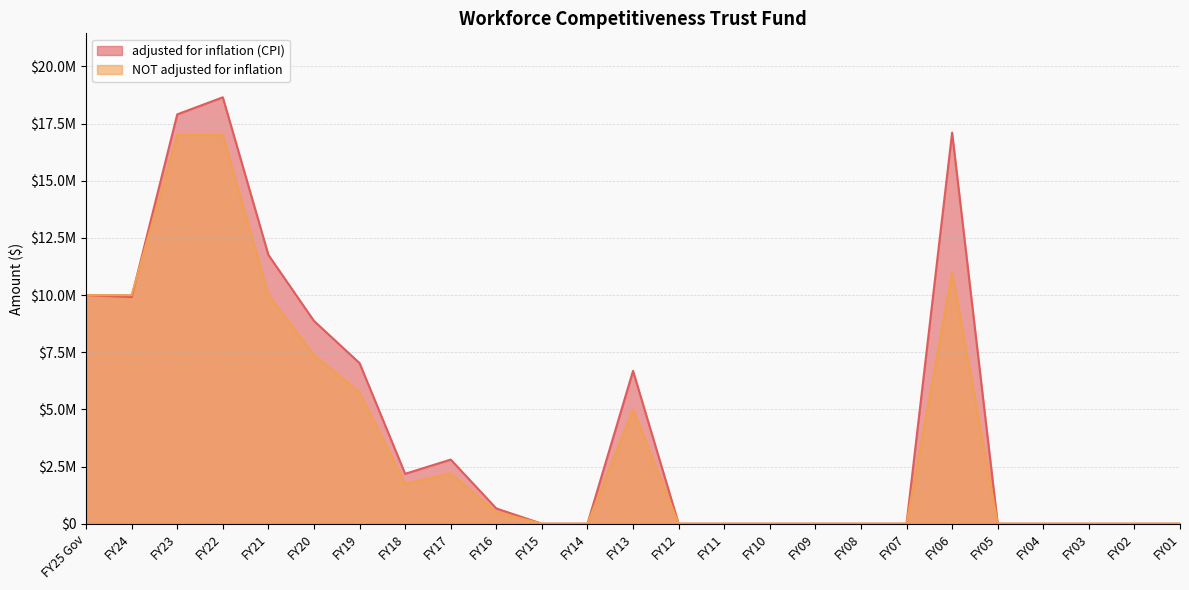

Rank the series by their maximum value, from highest to lowest.

adjusted for inflation (CPI), NOT adjusted for inflation